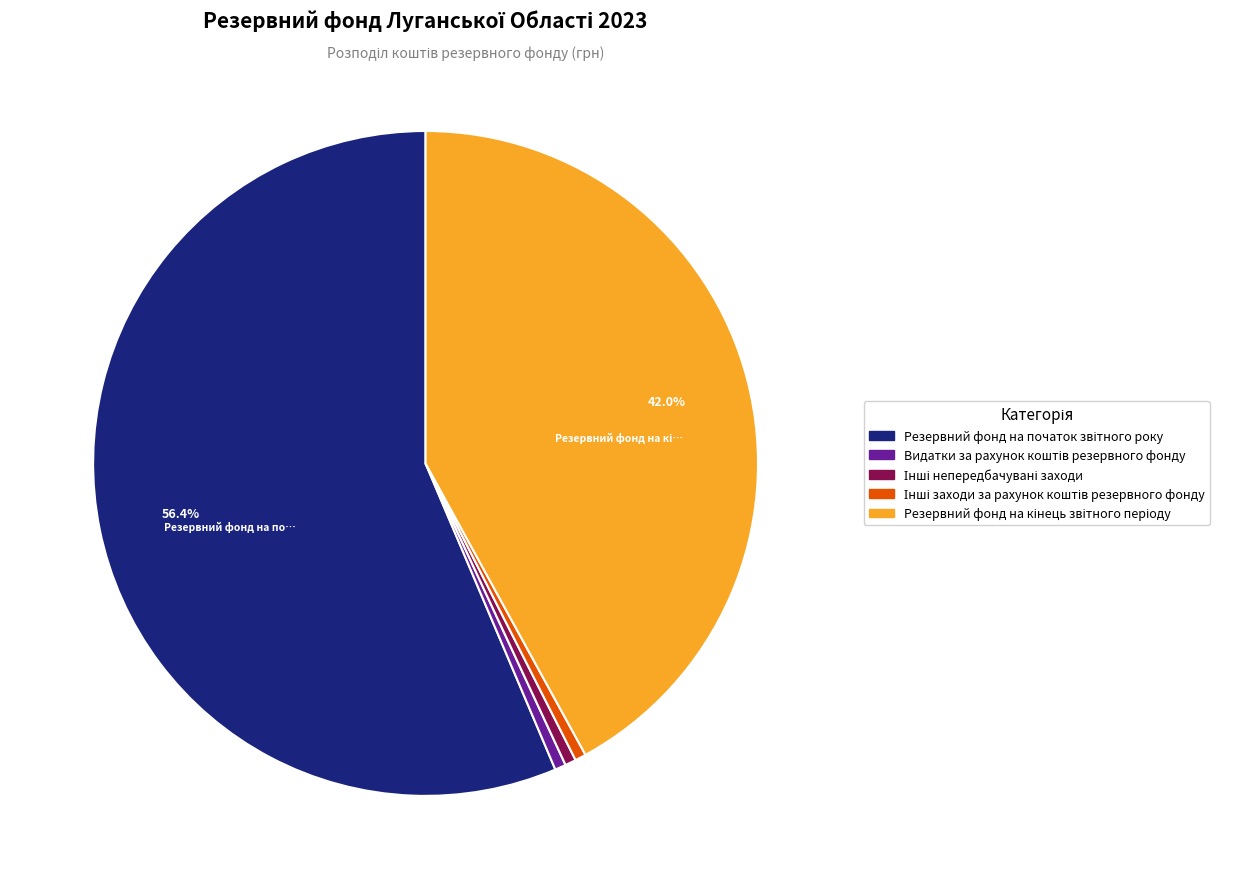

Count the number of slices in the pie.

5